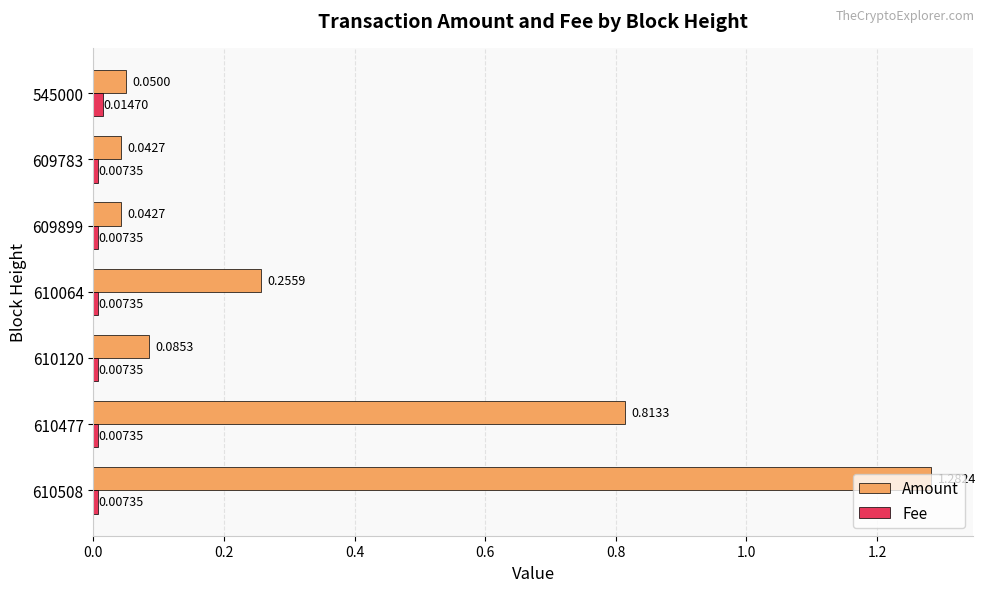

Which series has the widest spread of values?

Amount